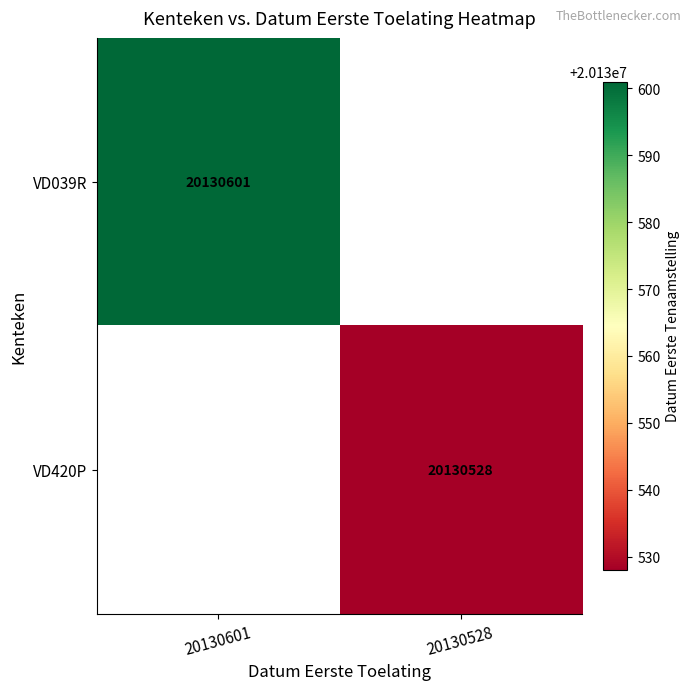

True or false: VD039R has a value of 20130601 at 20130601.

True